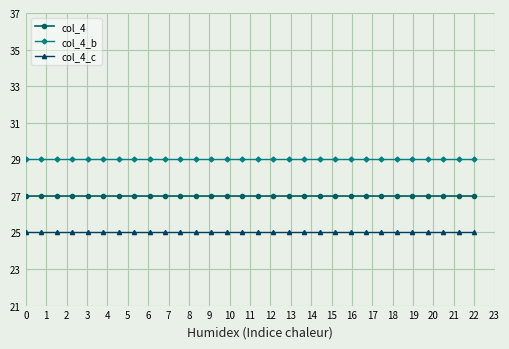

True or false: col_4 and col_4_c cross at least once.

False